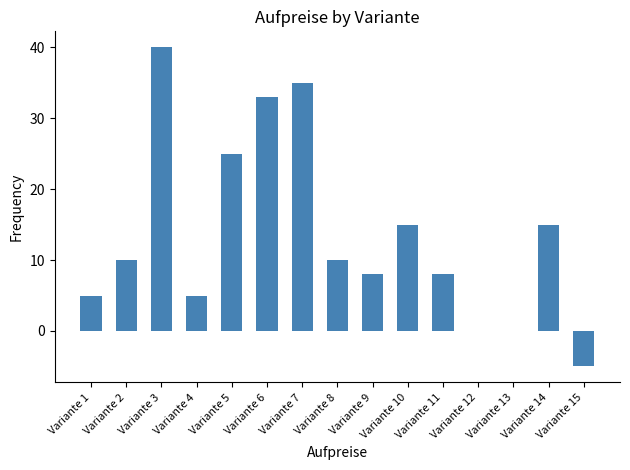

What is the sum of all values?

204